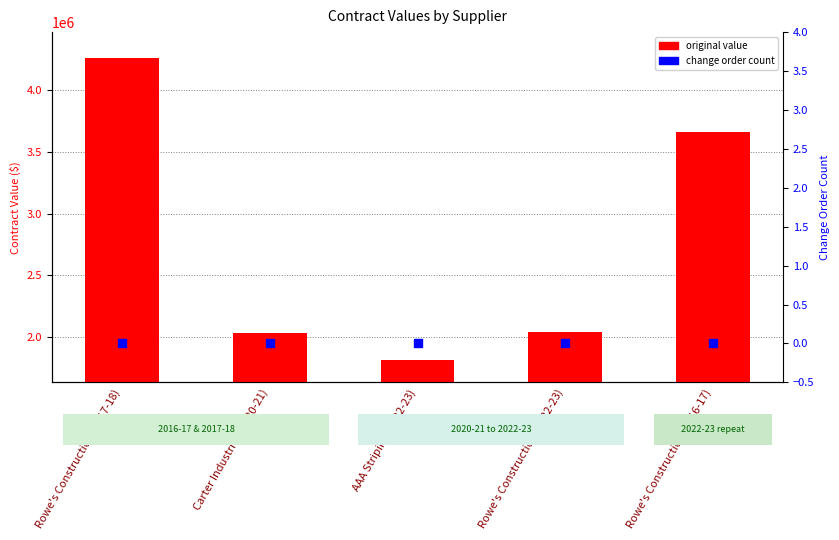

Is the value of change order count at AAA Striping (2022-23) greater than the value of original value at Rowe's Construction (2017-18)?

No